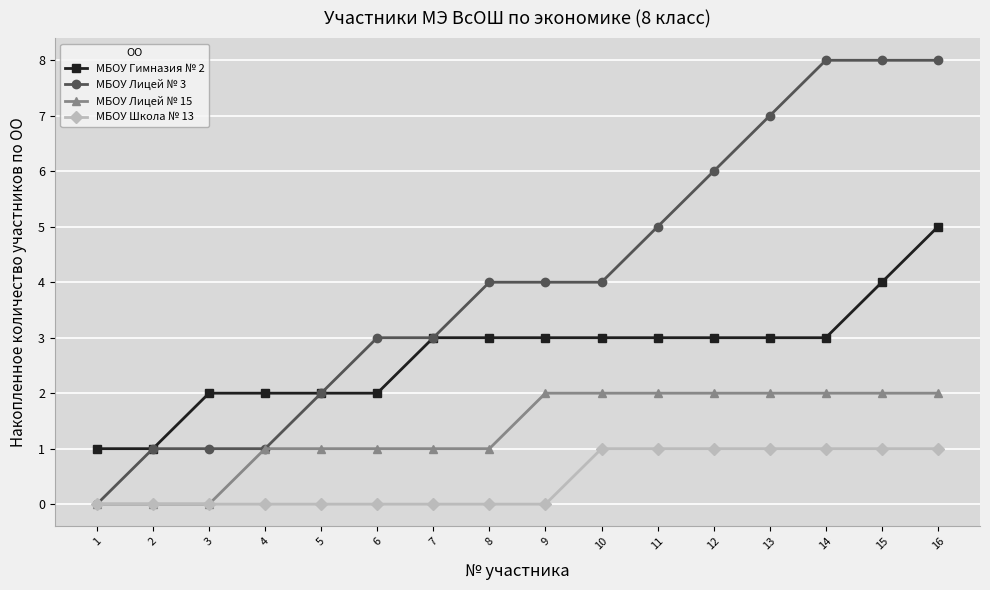

What are all the series names shown in the legend?

МБОУ Гимназия № 2, МБОУ Лицей № 3, МБОУ Лицей № 15, МБОУ Школа № 13